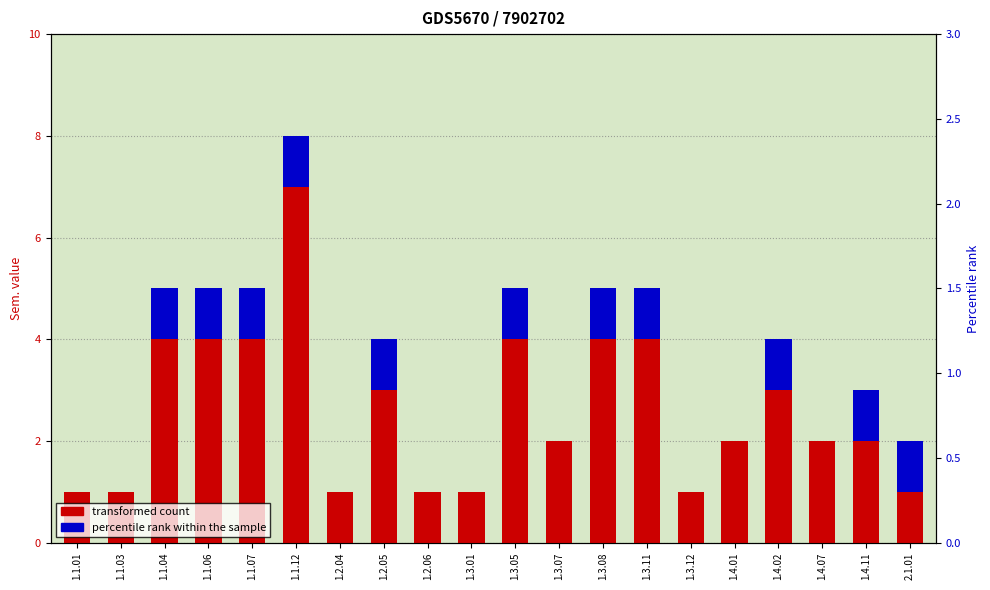

What are all the series names shown in the legend?

transformed count, percentile rank within the sample